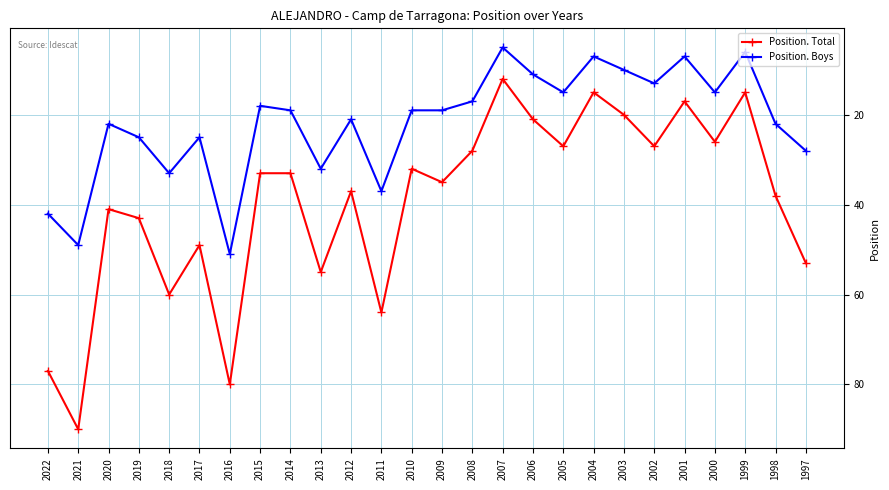

How many series are shown in this chart?

2